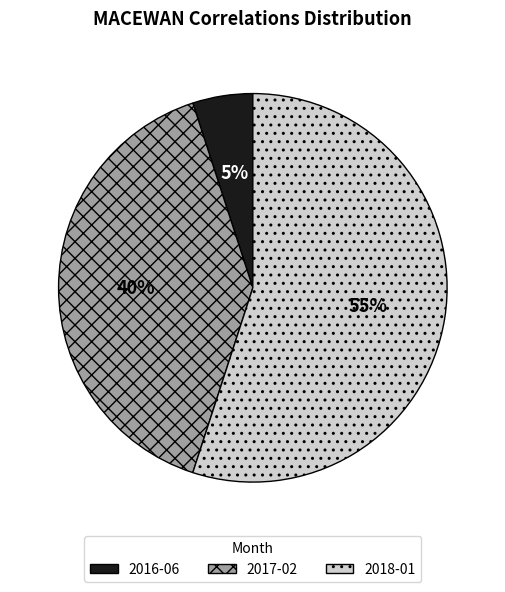

Combined, do 2016-06 and 2018-01 account for over 50%?

Yes